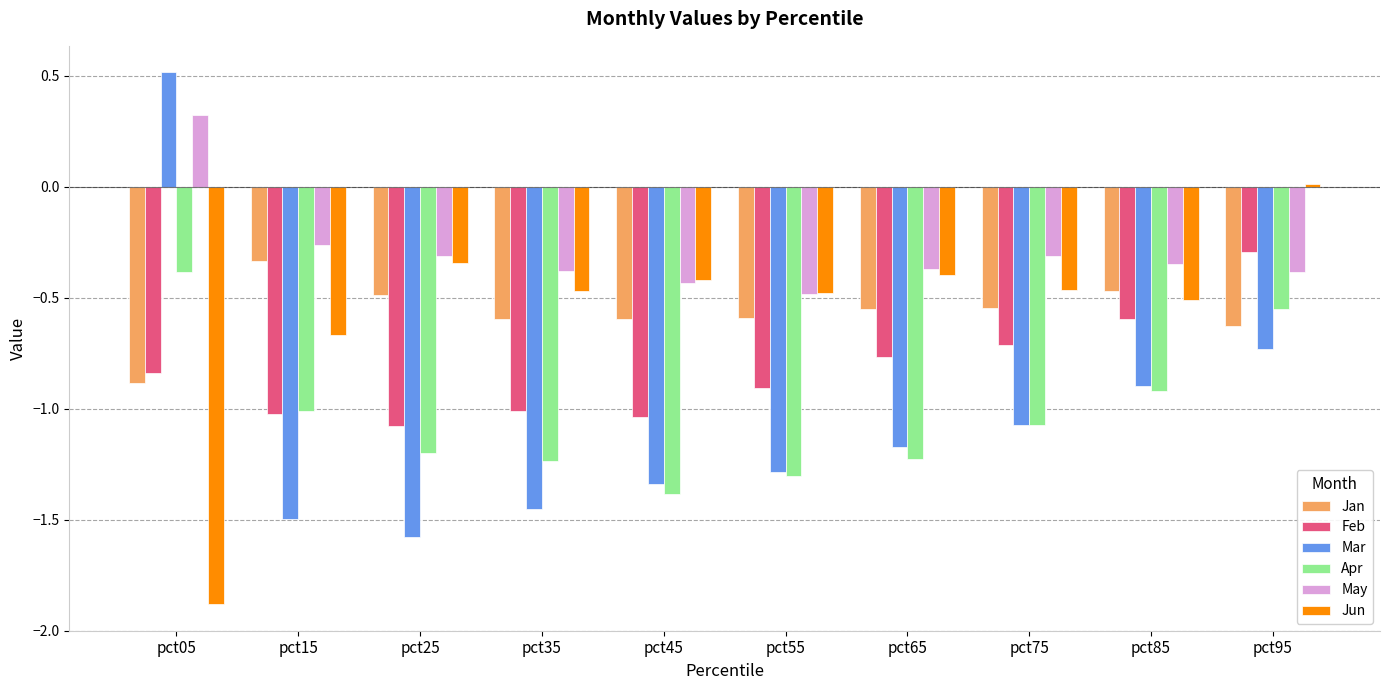

Which series has the largest range (max minus min)?

Mar